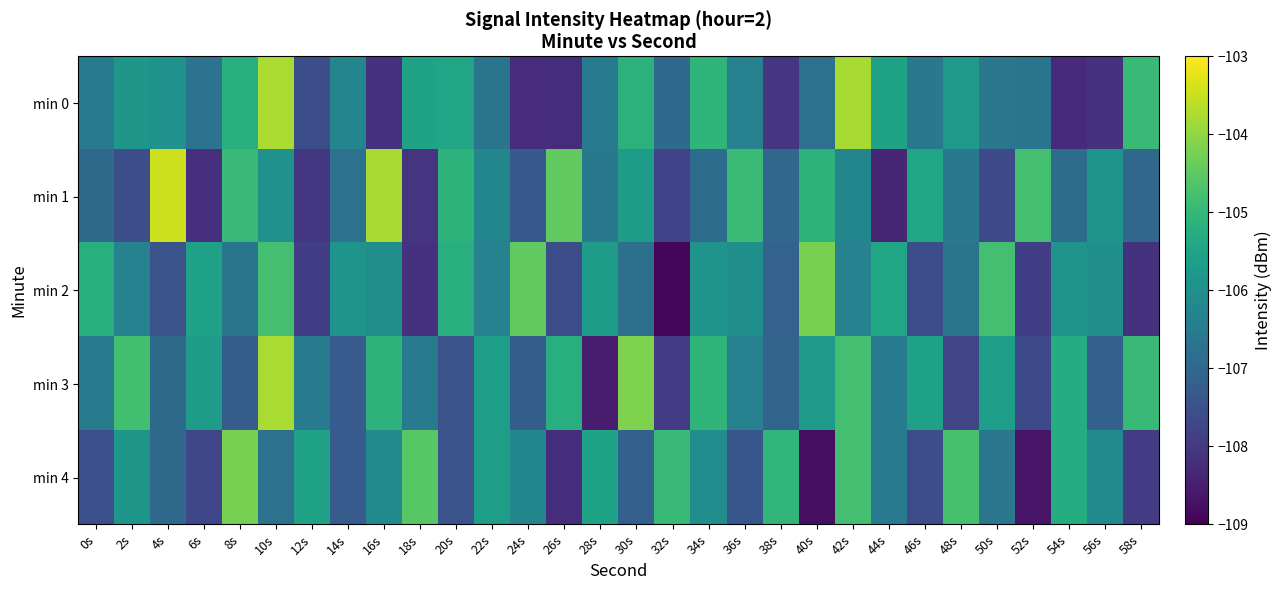

Which series has the widest spread of values?

min 1